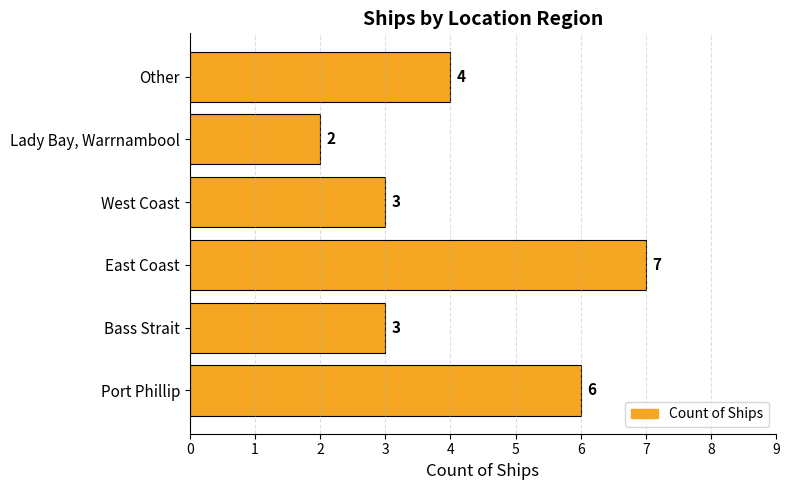

Reading bottom to top, extract all data points from this chart.

Port Phillip=6	Bass Strait=3	East Coast=7	West Coast=3	Lady Bay, Warrnambool=2	Other=4